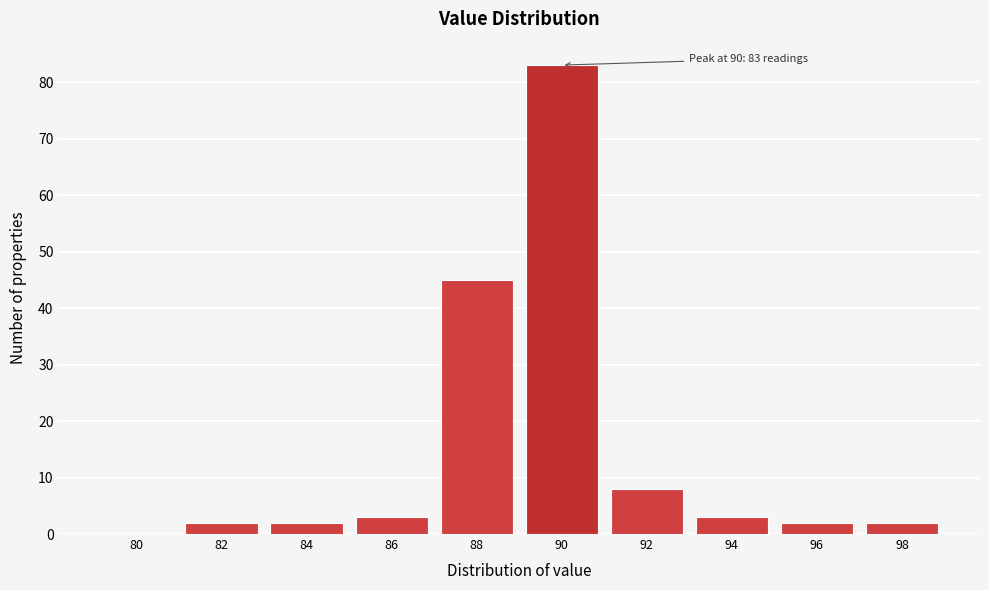

Reading left to right, extract all data points from this chart.

80=0	82=2	84=2	86=3	88=45	90=83	92=8	94=3	96=2	98=2